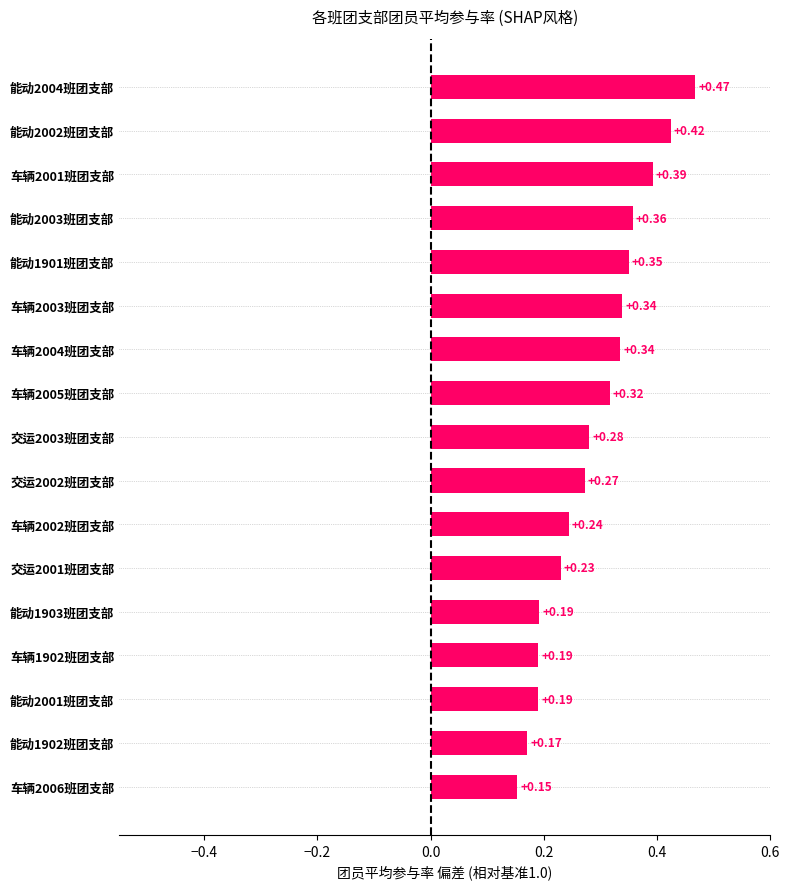

What is the sum of all values?

4.9